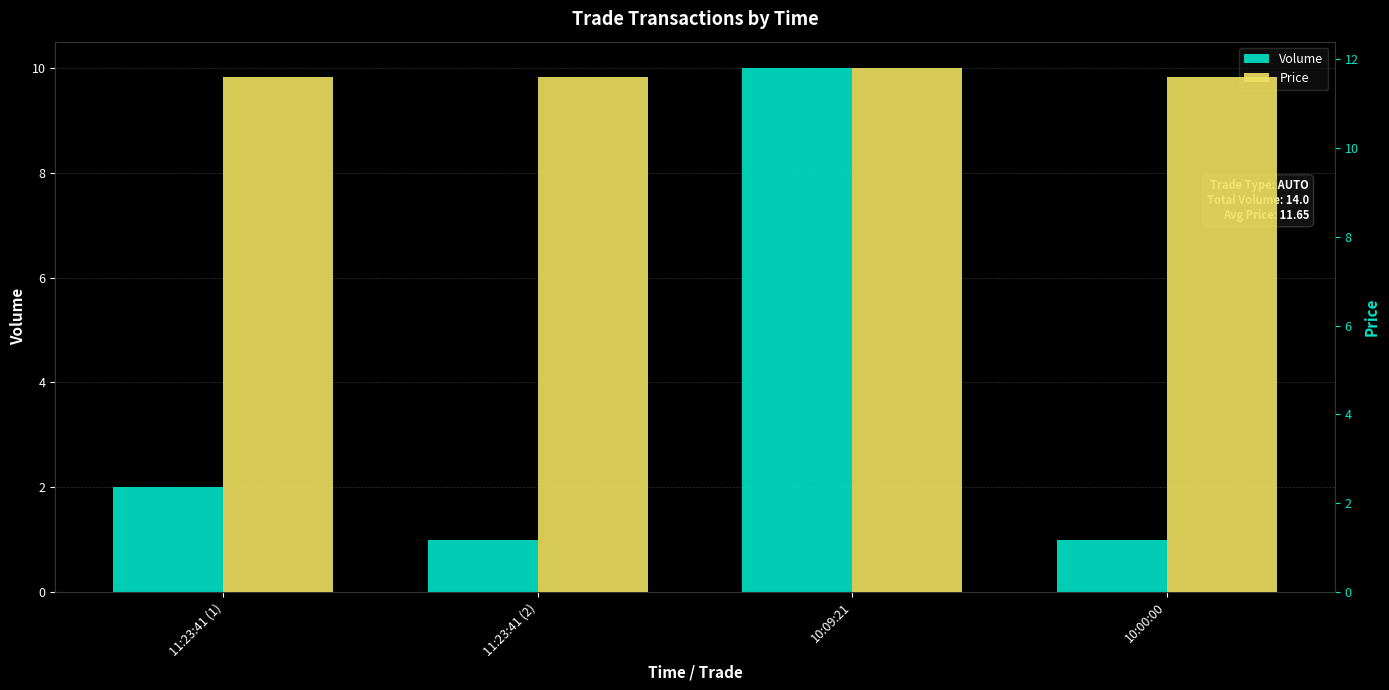

What is the approximate value of Price at 11:23:41 (2)?

11.6